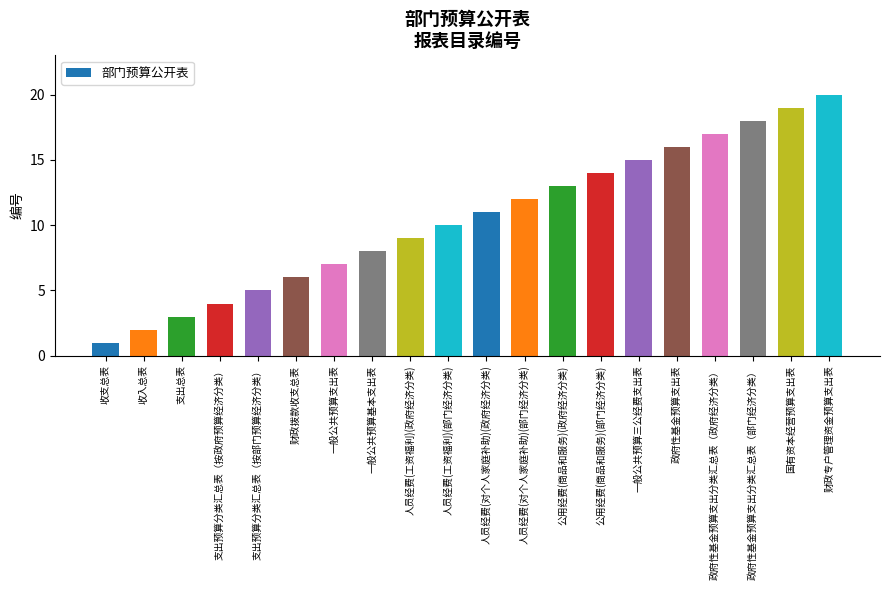

List the labels in order of value, largest first.

财政专户管理资金预算支出表, 国有资本经营预算支出表, 政府性基金预算支出分类汇总表（部门经济分类）, 政府性基金预算支出分类汇总表（政府经济分类）, 政府性基金预算支出表, 一般公共预算三公经费支出表, 公用经费(商品和服务)(部门经济分类), 公用经费(商品和服务)(政府经济分类), 人员经费(对个人家庭补助)(部门经济分类), 人员经费(对个人家庭补助)(政府经济分类), 人员经费(工资福利)(部门经济分类), 人员经费(工资福利)(政府经济分类), 一般公共预算基本支出表, 一般公共预算支出表, 财政拨款收支总表, 支出预算分类汇总表（按部门预算经济分类）, 支出预算分类汇总表（按政府预算经济分类）, 支出总表, 收入总表, 收支总表